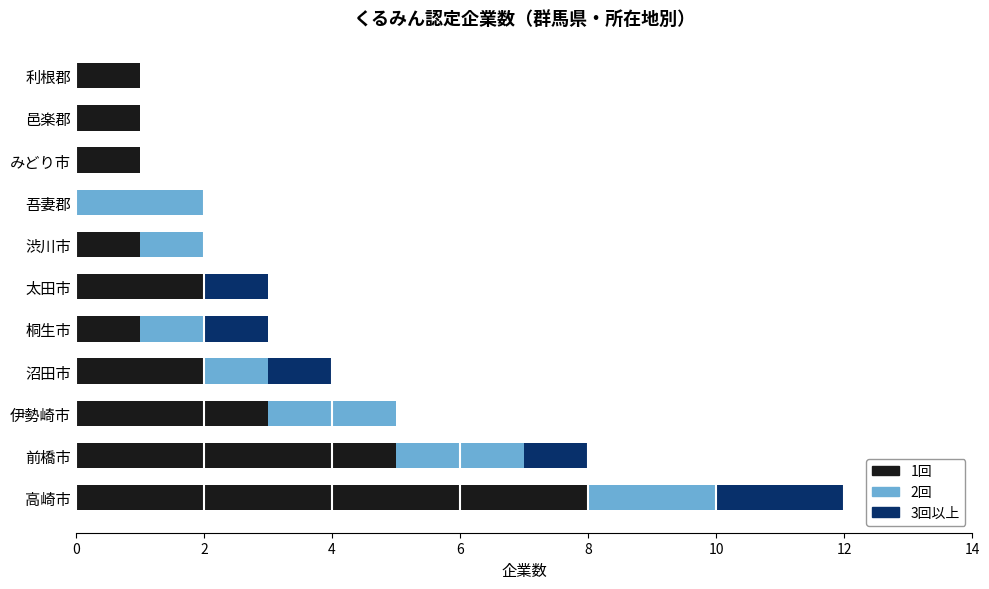

Is it true that 1回 equals 3 at 沼田市?

False